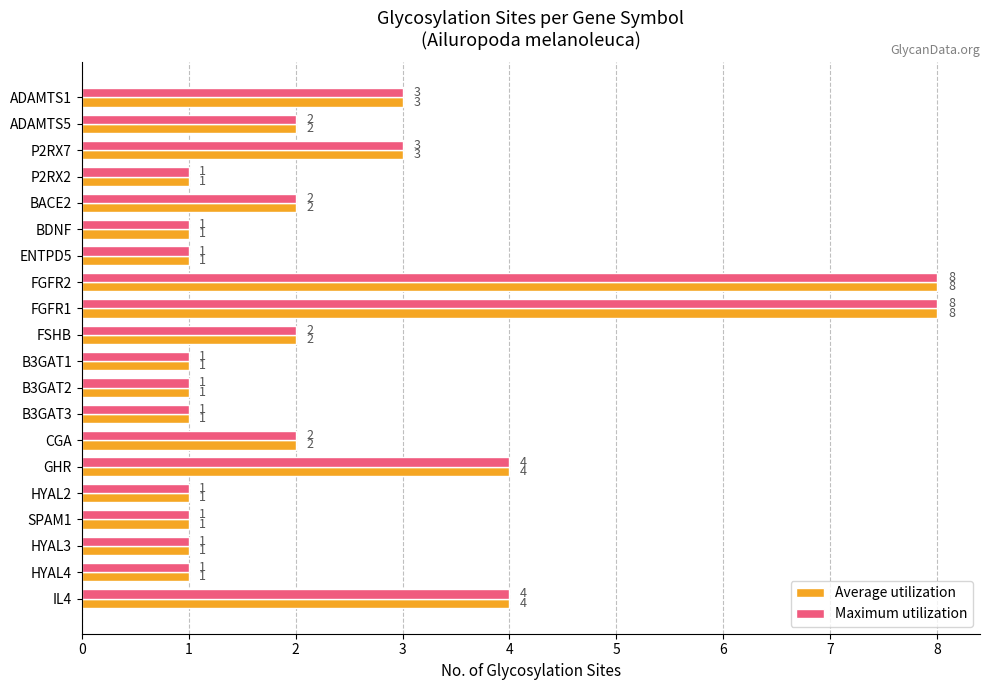

Is the value of Maximum utilization at HYAL3 greater than the value of Average utilization at P2RX7?

No